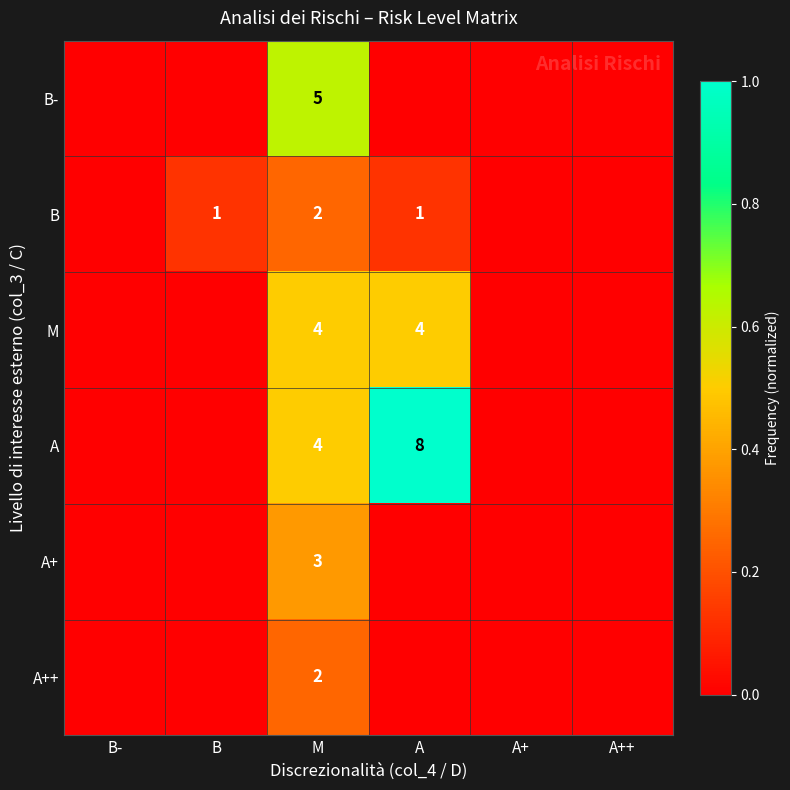

The value of M at A+ is -0.2. True or false?

False